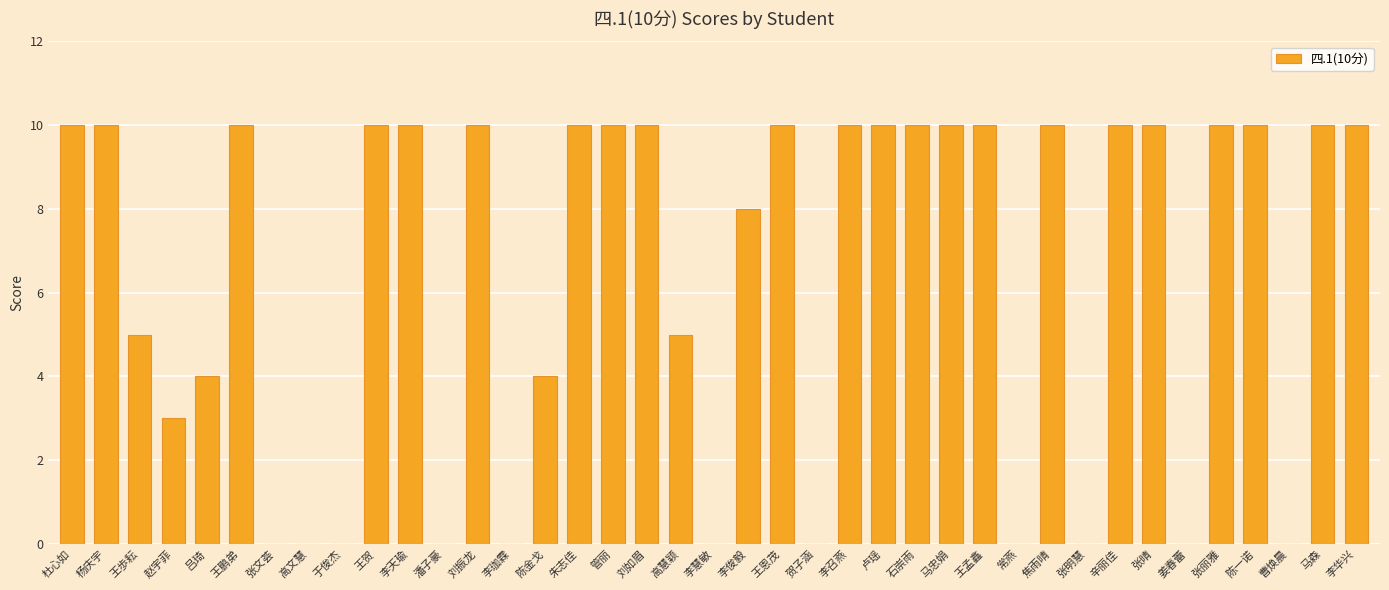

The value at 潘子豪 is 7. True or false?

False